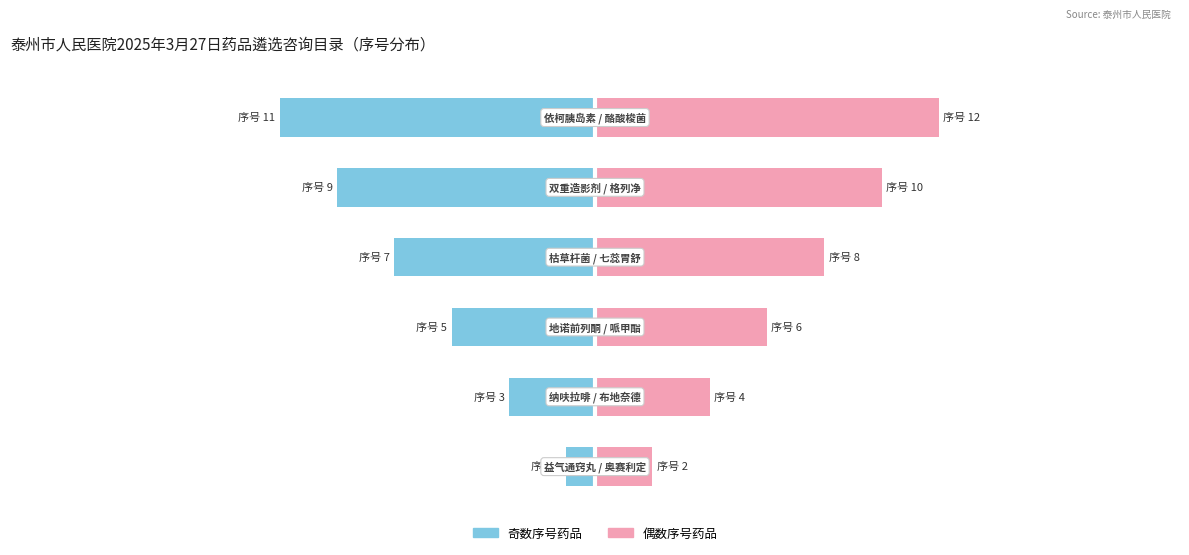

What is the smallest value displayed?

-11